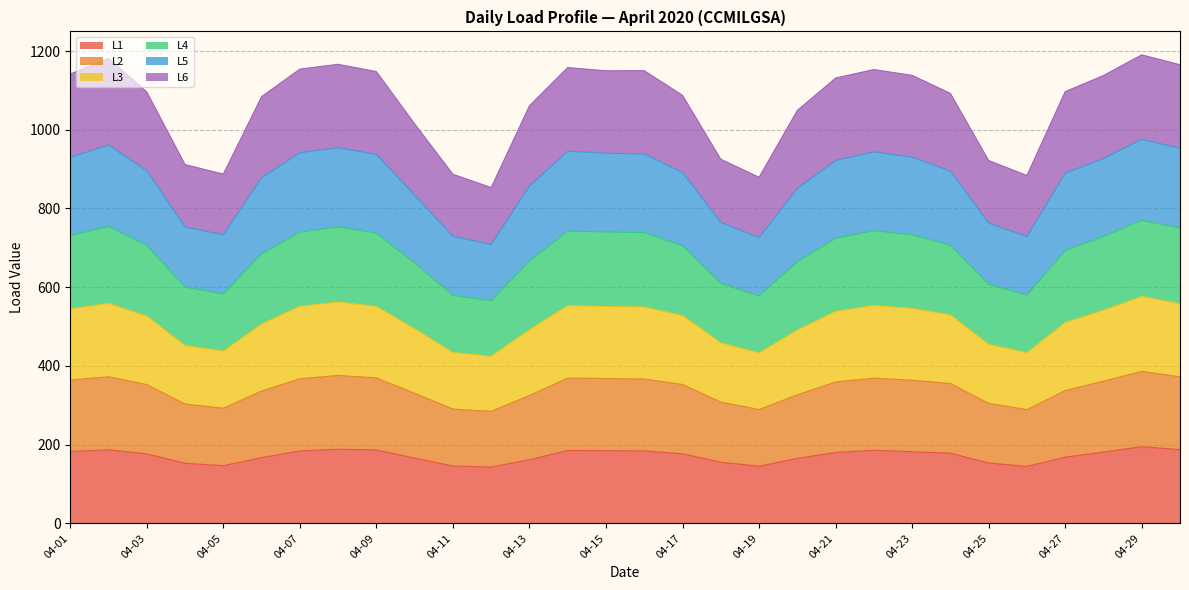

What are all the series names shown in the legend?

L1, L2, L3, L4, L5, L6